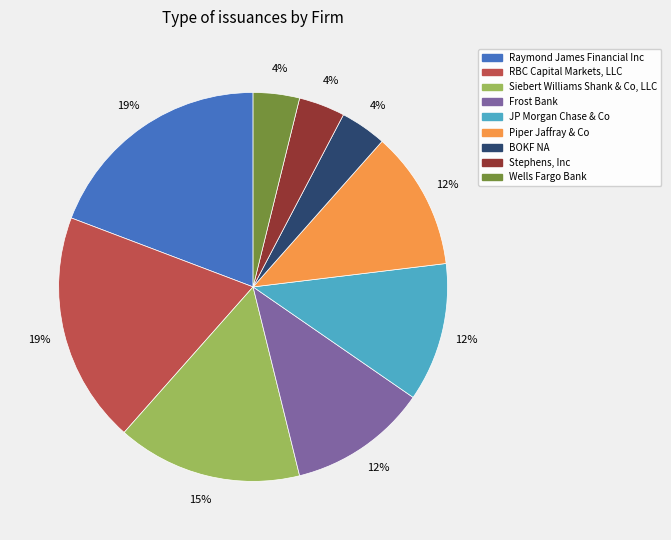

What percentage is the Stephens, Inc slice, to the nearest percent?

4%